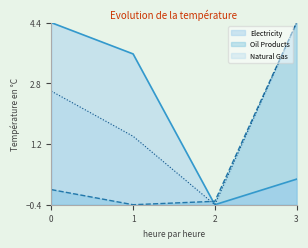

What are all the series names shown in the legend?

Electricity, Oil Products, Natural Gas